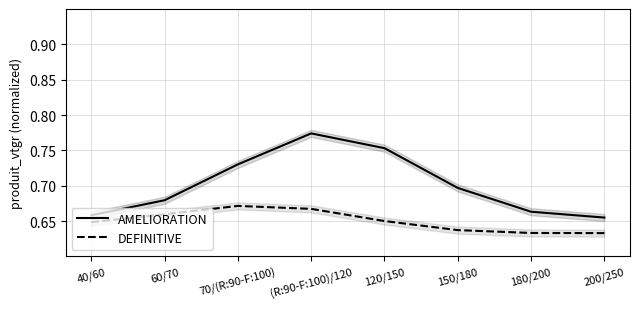

What is the total value across all series at 180/200?

1.3